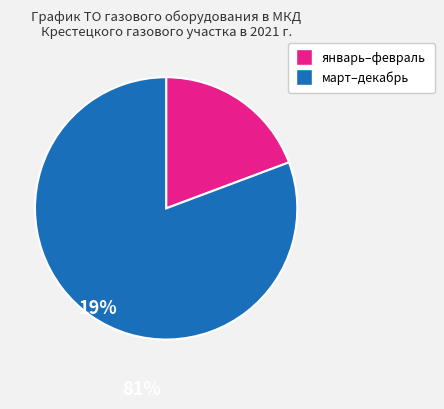

How many segments does this pie chart have?

2